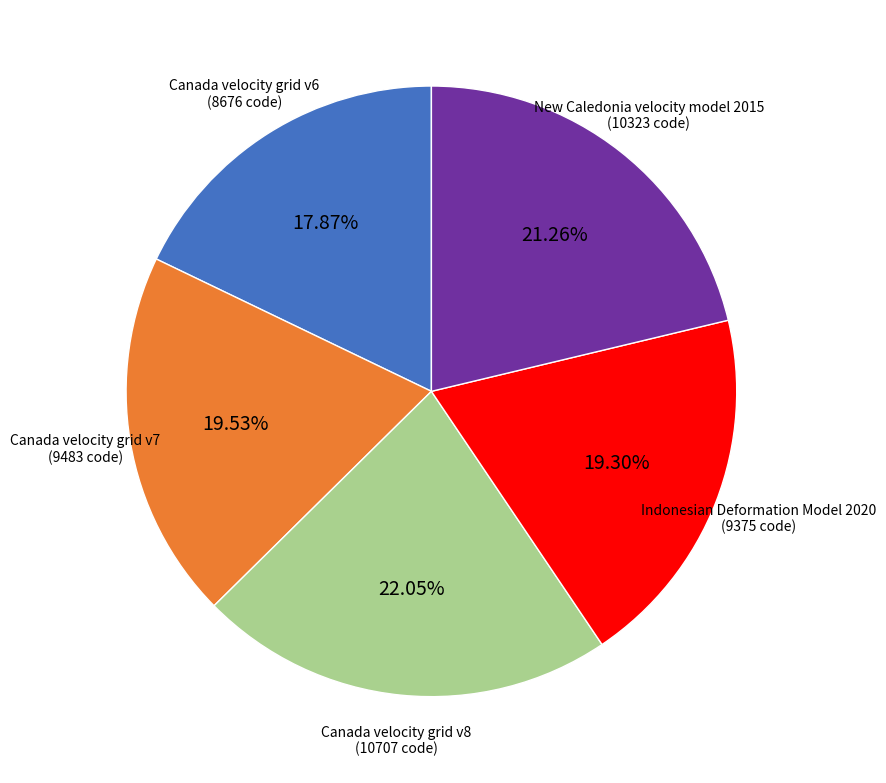

Is it true that Indonesian Deformation Model 2020 is 19% of the pie?

True